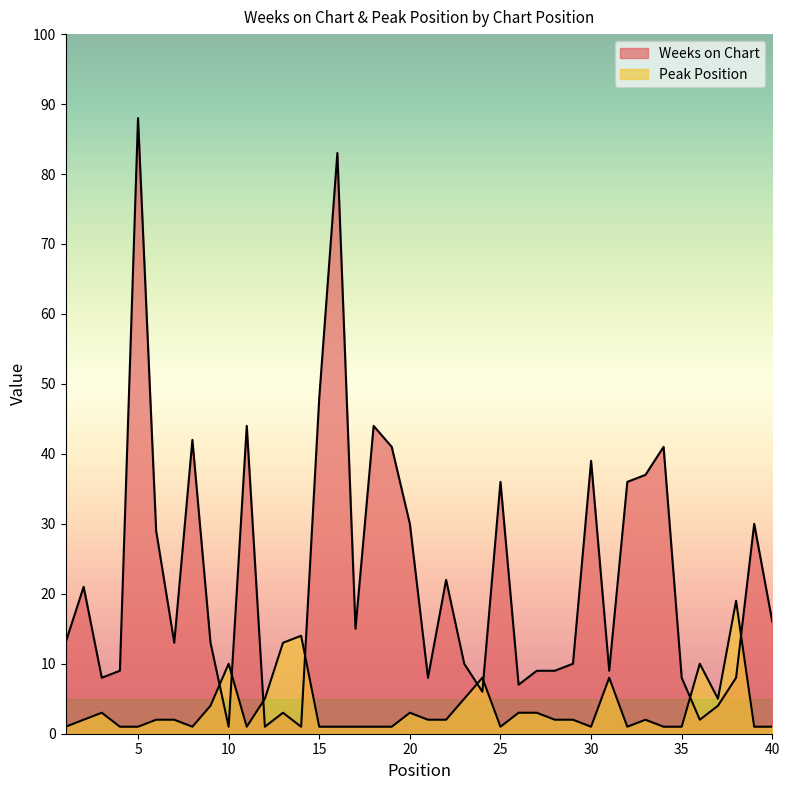

What is the difference between the maximum and minimum values in the Weeks on Chart series?

87